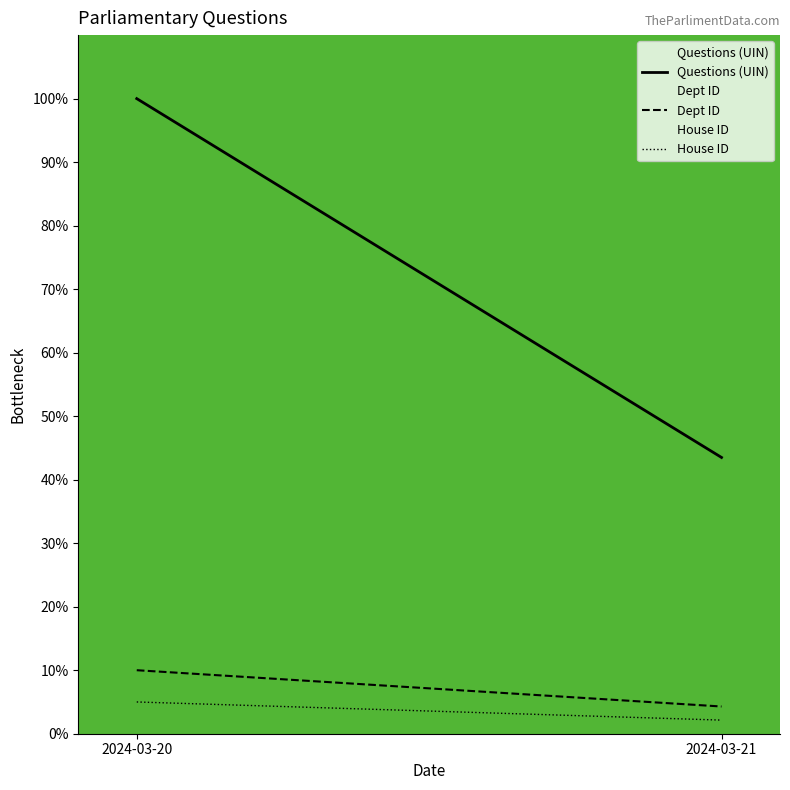

How many lines are shown in the chart?

3